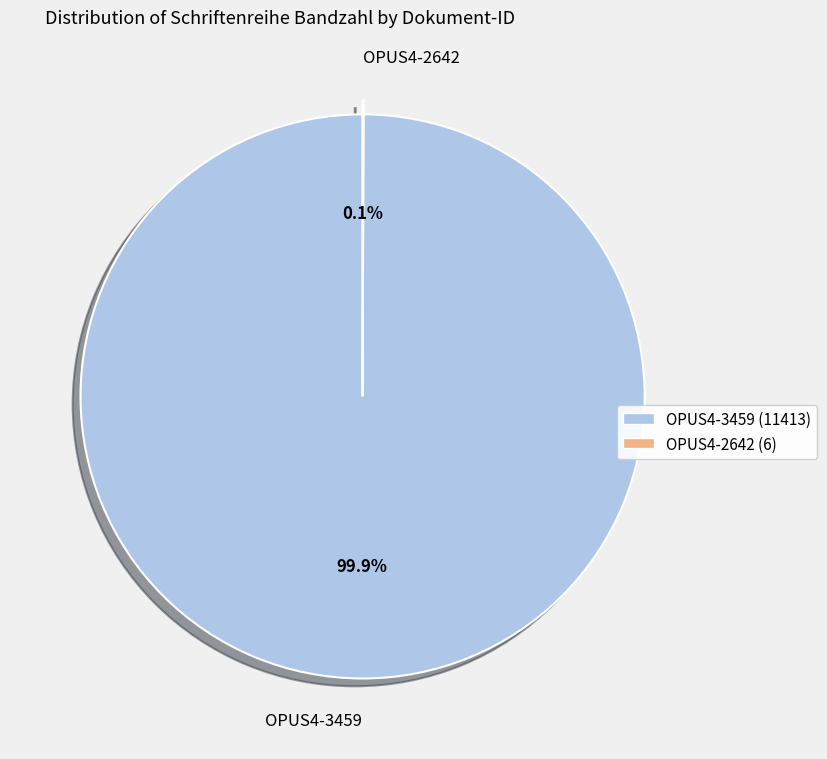

Does OPUS4-3459 represent more than half of the total?

Yes